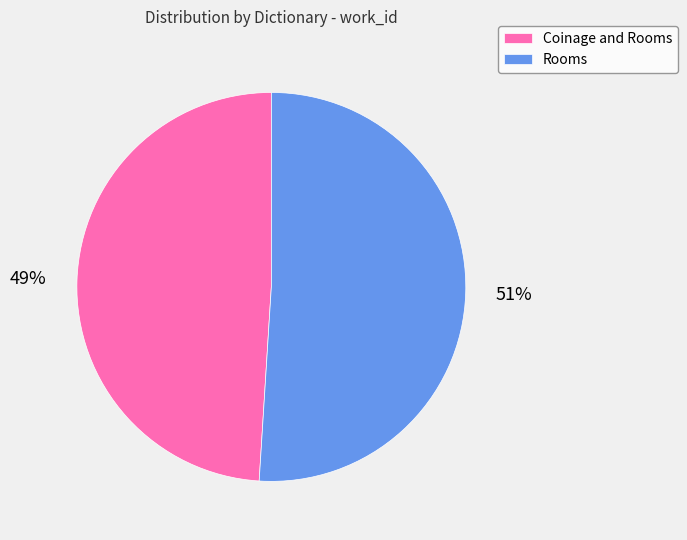

To the nearest percent, what percentage of the pie is Coinage and Rooms?

49%